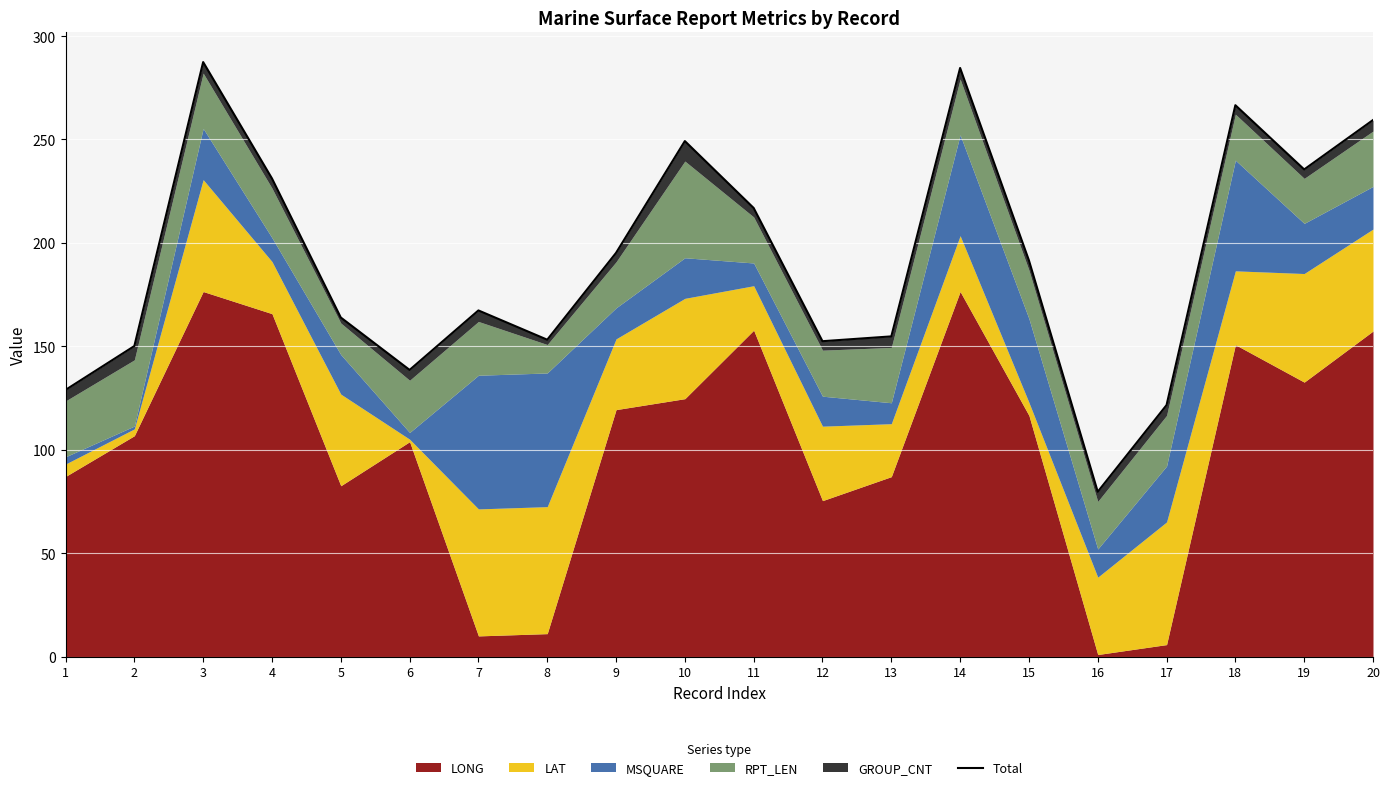

What is the ratio of the value at 4 to the value at 11?

1.1